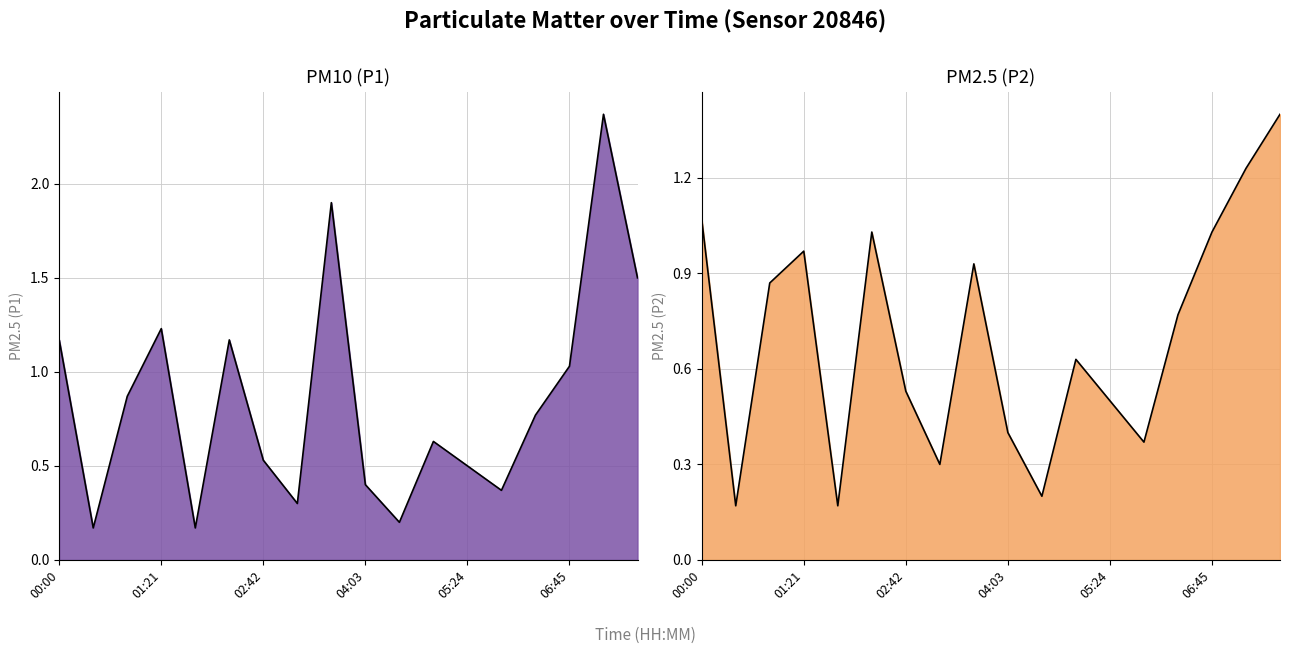

Reading right to left, transcribe all the data shown in this chart.

P1: 07:39=1.5	07:12=2.4	06:45=1.0	06:18=0.8	05:51=0.4	05:24=0.5	04:57=0.6	04:30=0.2	04:03=0.4	03:36=1.9	03:09=0.3	02:42=0.5	02:15=1.2	01:48=0.2	01:21=1.2	00:54=0.9	00:27=0.2	00:00=1.2
P2: 07:39=1.4	07:12=1.2	06:45=1.0	06:18=0.8	05:51=0.4	05:24=0.5	04:57=0.6	04:30=0.2	04:03=0.4	03:36=0.9	03:09=0.3	02:42=0.5	02:15=1.0	01:48=0.2	01:21=1.0	00:54=0.9	00:27=0.2	00:00=1.1